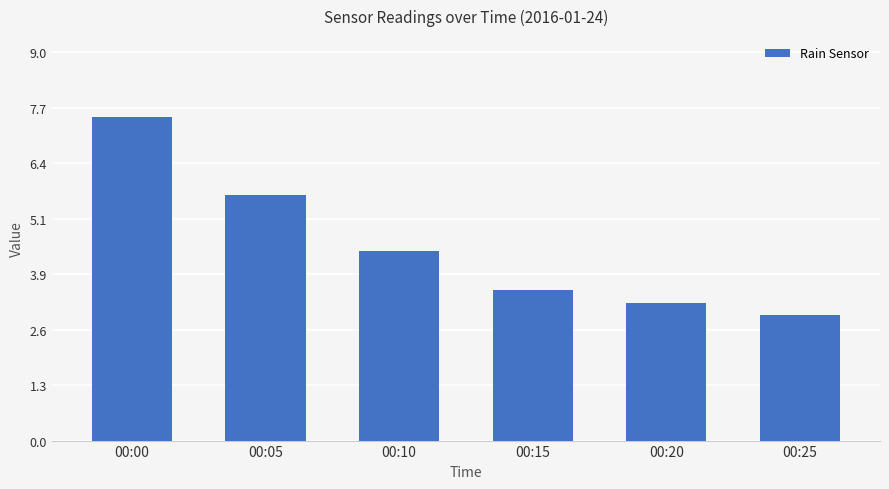

Reading left to right, transcribe all the data shown in this chart.

00:00=7.5	00:05=5.7	00:10=4.4	00:15=3.5	00:20=3.2	00:25=2.9